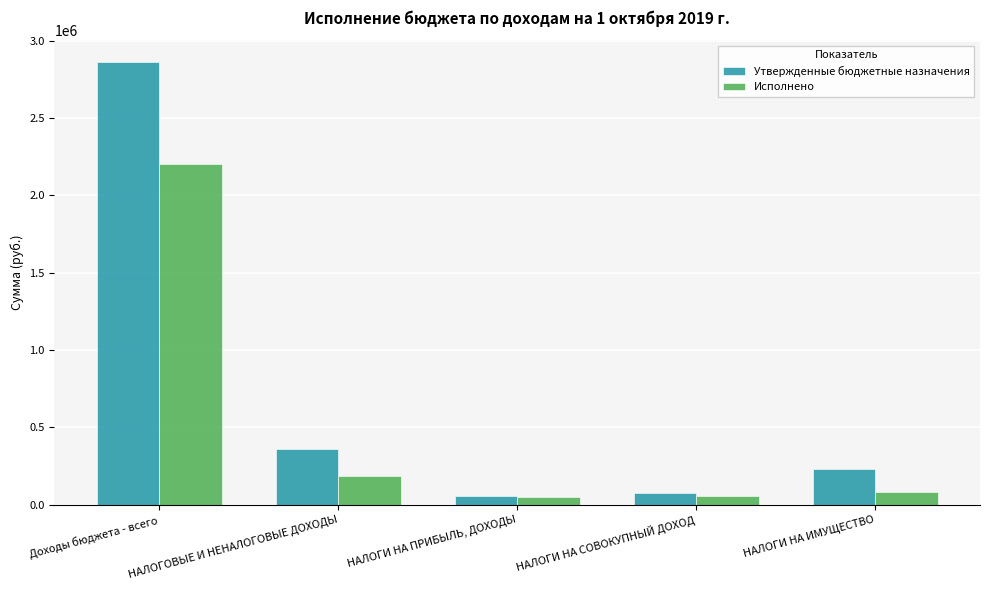

Is it true that Исполнено equals 2205508.8 at Доходы бюджета - всего?

True